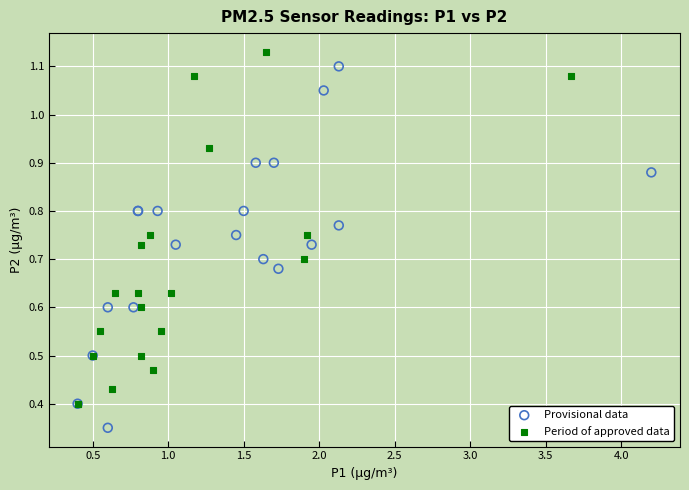

Which series reaches the minimum Y coordinate?

Provisional data